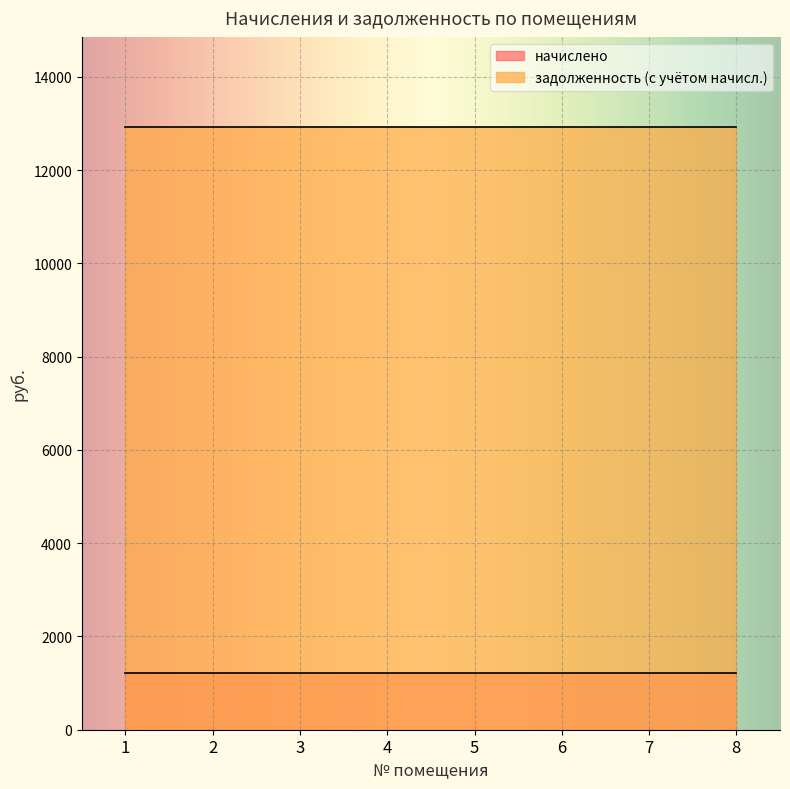

What is the total value across all series at 5?

14143.7